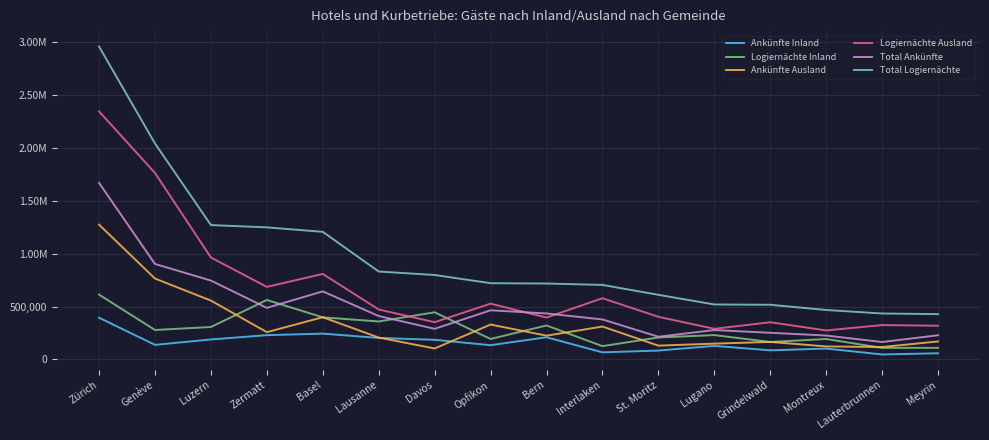

Reading left to right, extract all data points from this chart.

Ankünfte Inland: Zürich=394452	Genève=137997	Luzern=188991	Zermatt=229583	Basel=244134	Lausanne=203341	Davos=185715	Opfikon=134764	Bern=209913	Interlaken=67205	St. Moritz=84094	Lugano=128268	Grindelwald=86328	Montreux=102808	Lauterbrunnen=47261	Meyrin=58473
Logiernächte Inland: Zürich=612721	Genève=278452	Luzern=306702	Zermatt=562076	Basel=397848	Lausanne=358923	Davos=445736	Opfikon=193416	Bern=321252	Interlaken=125785	St. Moritz=207867	Lugano=230088	Grindelwald=165097	Montreux=193193	Lauterbrunnen=109312	Meyrin=109811
Ankünfte Ausland: Zürich=1273660	Genève=764339	Luzern=556367	Zermatt=257908	Basel=399157	Lausanne=206942	Davos=103848	Opfikon=329666	Bern=224858	Interlaken=310814	St. Moritz=130623	Lugano=149563	Grindelwald=165761	Montreux=123175	Lauterbrunnen=117533	Meyrin=170263
Logiernächte Ausland: Zürich=2343948	Genève=1762142	Luzern=963072	Zermatt=685776	Basel=807942	Lausanne=471835	Davos=352326	Opfikon=527062	Bern=396063	Interlaken=578535	St. Moritz=402873	Lugano=289381	Grindelwald=351626	Montreux=274211	Lauterbrunnen=324866	Meyrin=318561
Total Ankünfte: Zürich=1668112	Genève=902336	Luzern=745358	Zermatt=487491	Basel=643291	Lausanne=410283	Davos=289563	Opfikon=464430	Bern=434771	Interlaken=378019	St. Moritz=214717	Lugano=277831	Grindelwald=252089	Montreux=225983	Lauterbrunnen=164794	Meyrin=228736
Total Logiernächte: Zürich=2956669	Genève=2040594	Luzern=1269774	Zermatt=1247852	Basel=1205790	Lausanne=830758	Davos=798062	Opfikon=720478	Bern=717315	Interlaken=704320	St. Moritz=610740	Lugano=519469	Grindelwald=516723	Montreux=467404	Lauterbrunnen=434178	Meyrin=428372